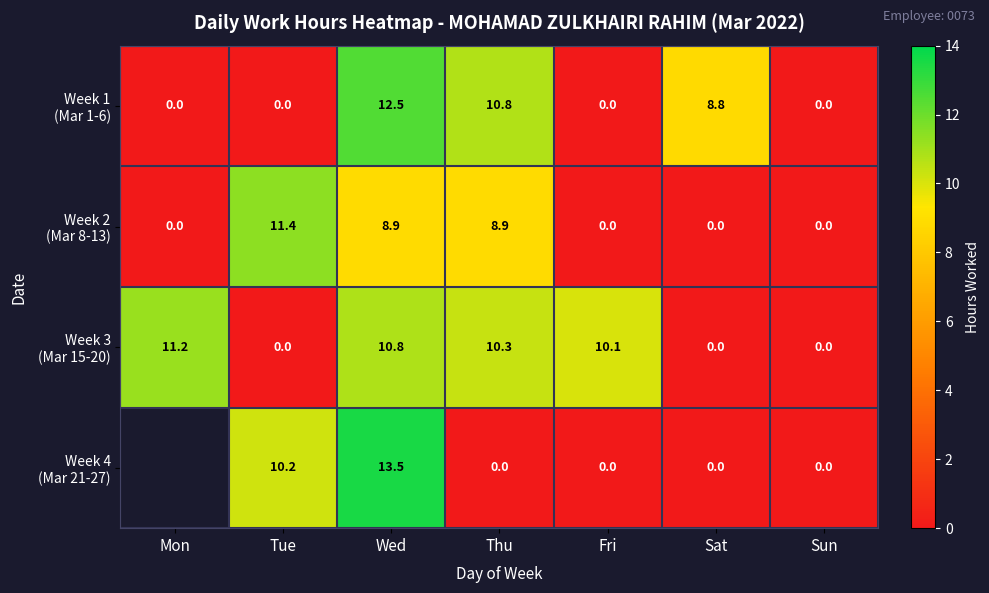

What is the total value across all series at Fri?

10.1